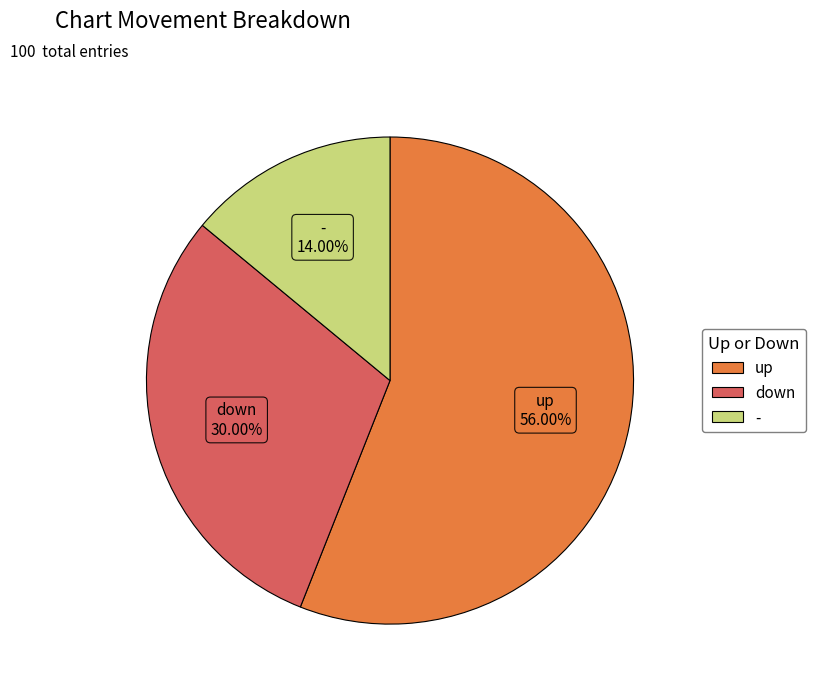

Combined, what portion of the pie is down and -?

44.0%